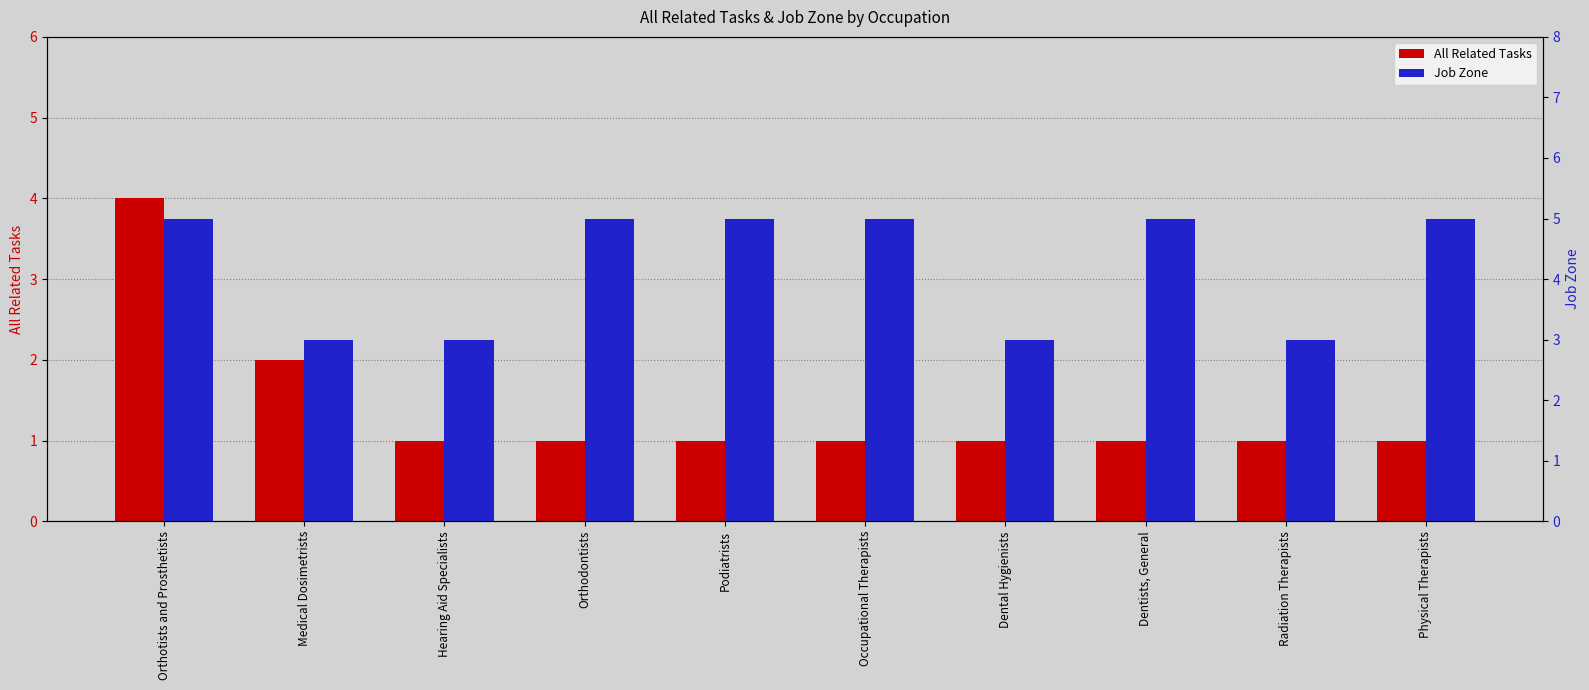

Which series has the widest spread of values?

All Related Tasks